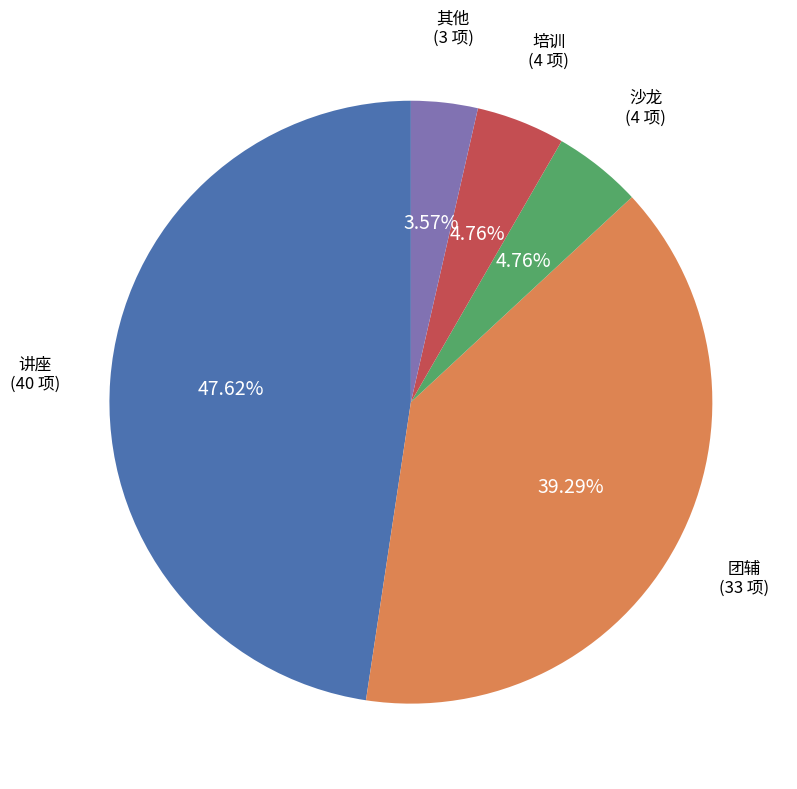

Is there any slice that represents more than half of the pie?

No